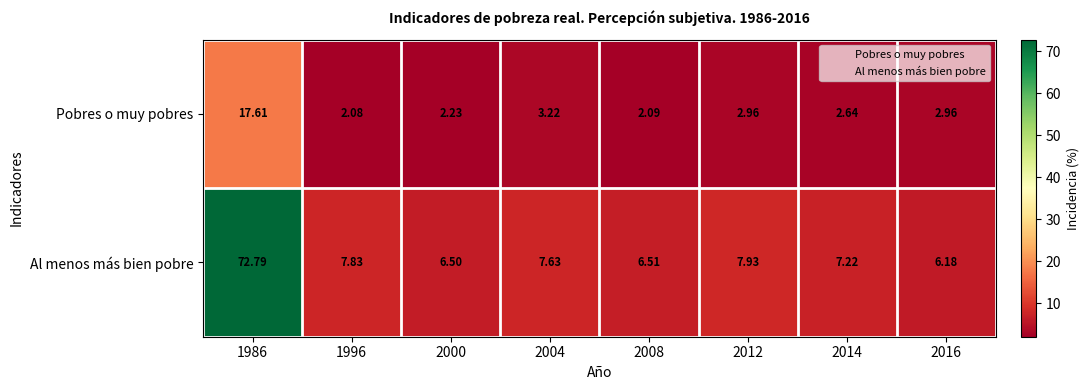

Which series changed the most between 1986 and 2004?

Al menos más bien pobre